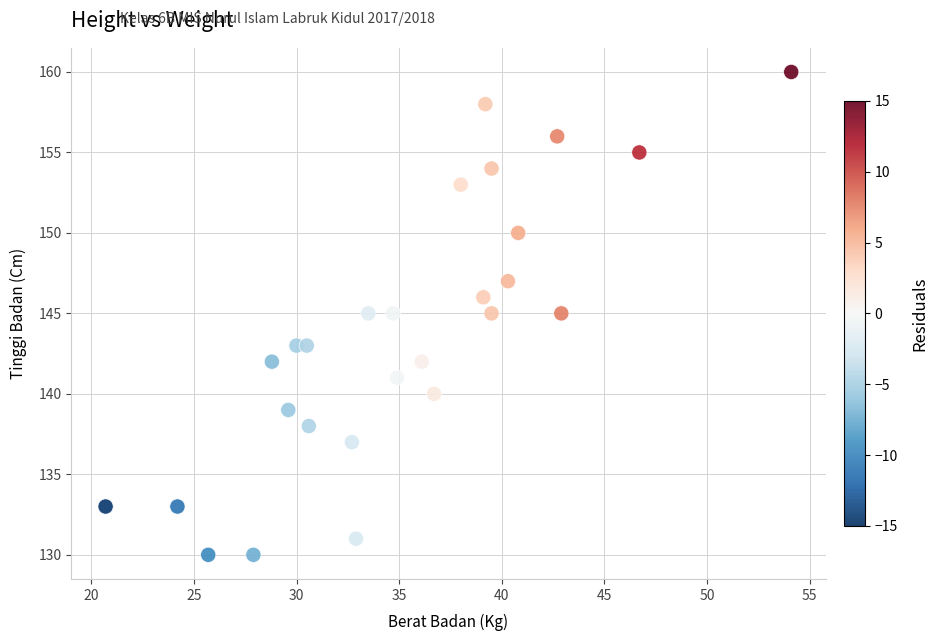

What is the range of Y values (max minus min)?

30